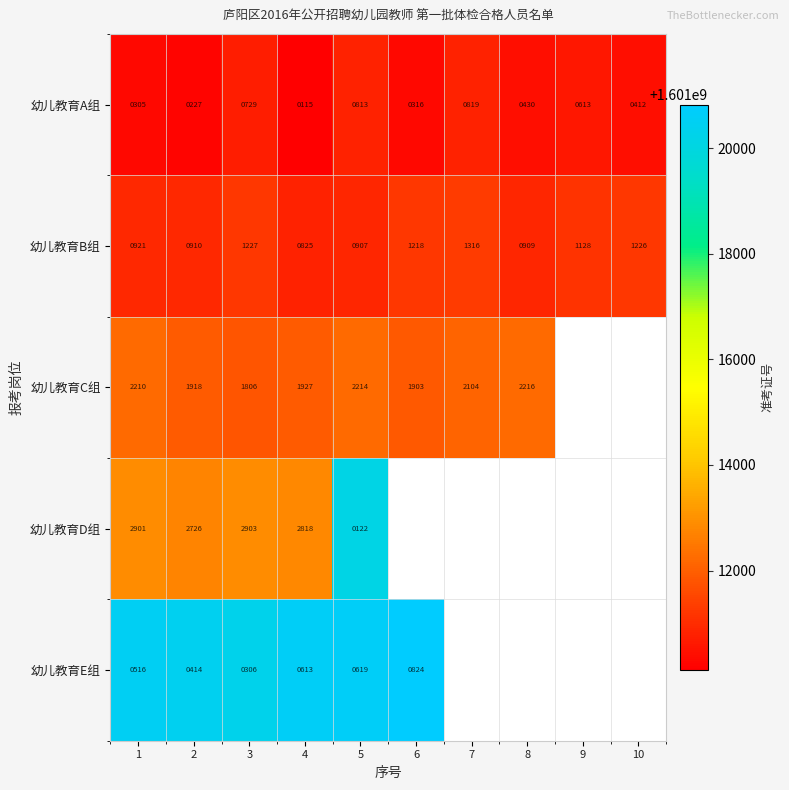

True or false: 幼儿教育E组 has a value of 835 at 5.

False